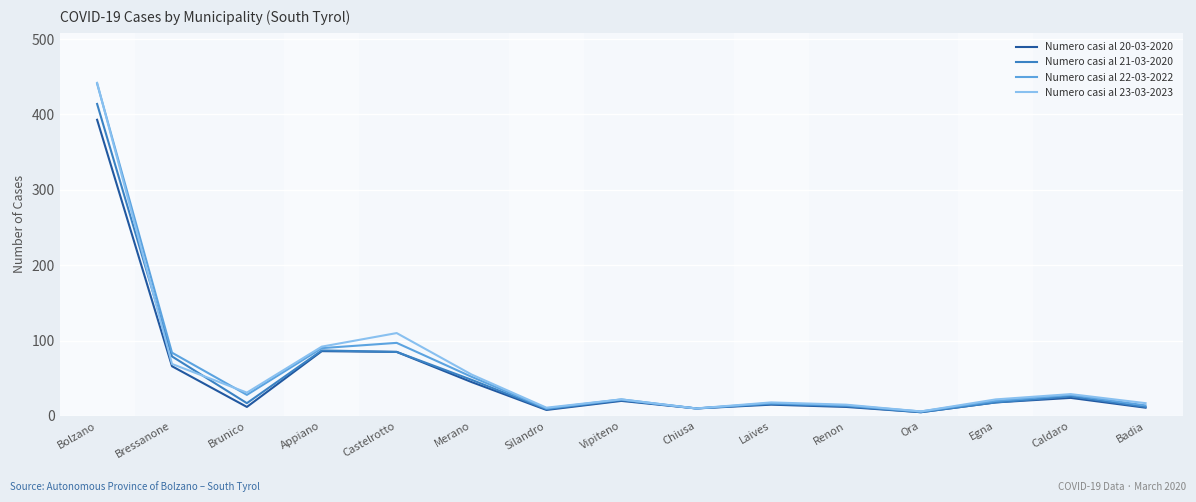

How many values in the Numero casi al 20-03-2020 series are below 18?

7